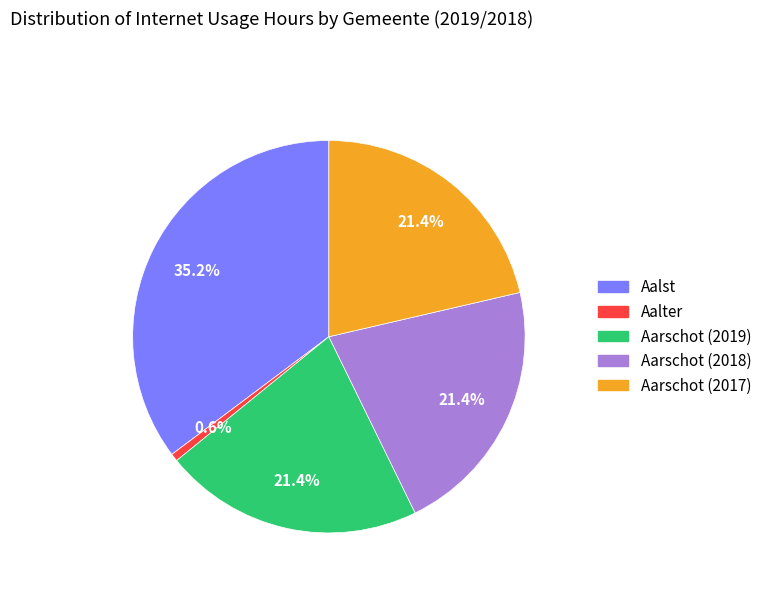

What percentage is the Aalst slice, to the nearest percent?

35%